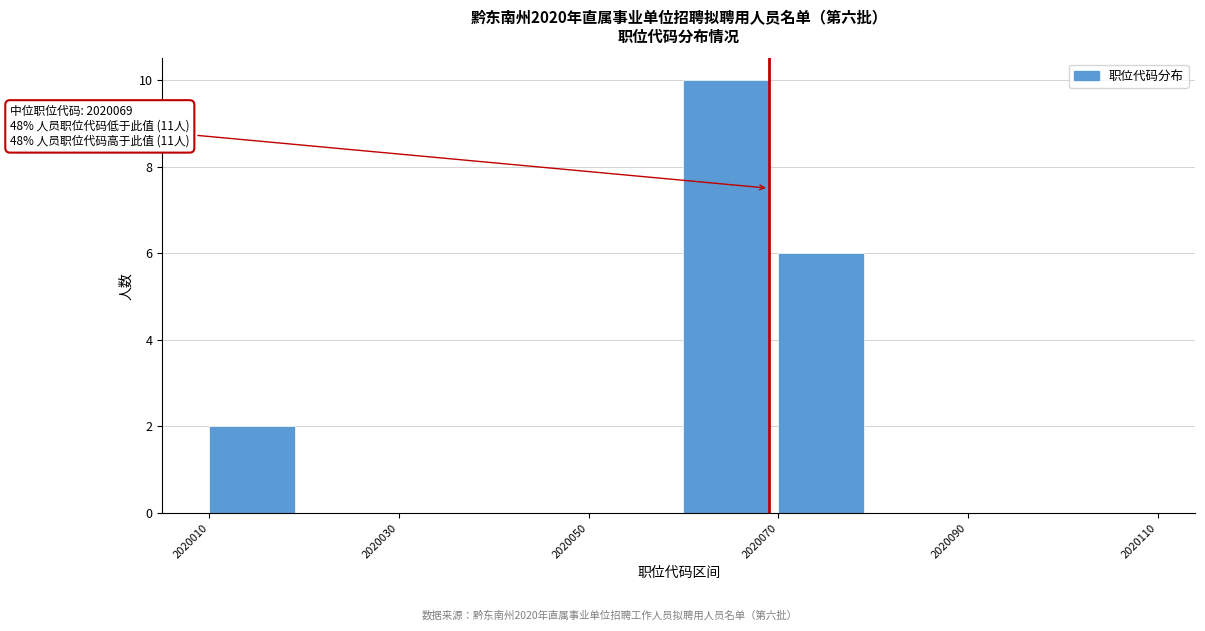

Over which range of the x-axis is the bar tallest?

2020060 to 2020070